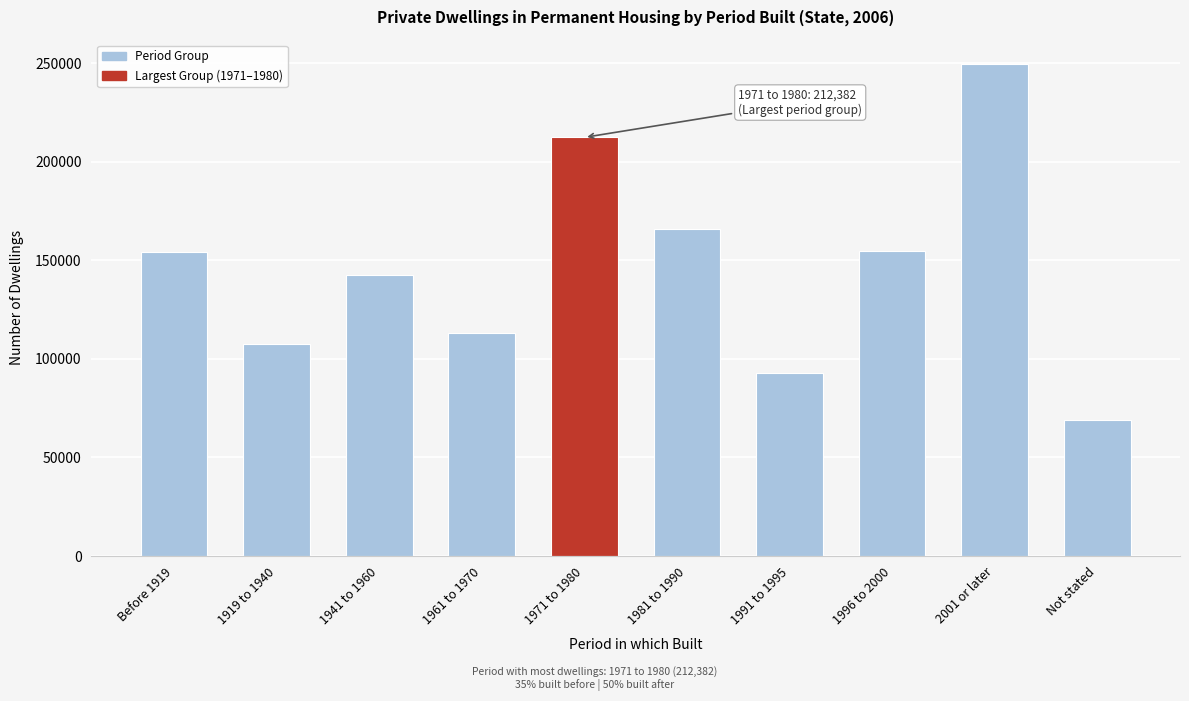

Which label corresponds to the largest value in the chart?

2001 or later